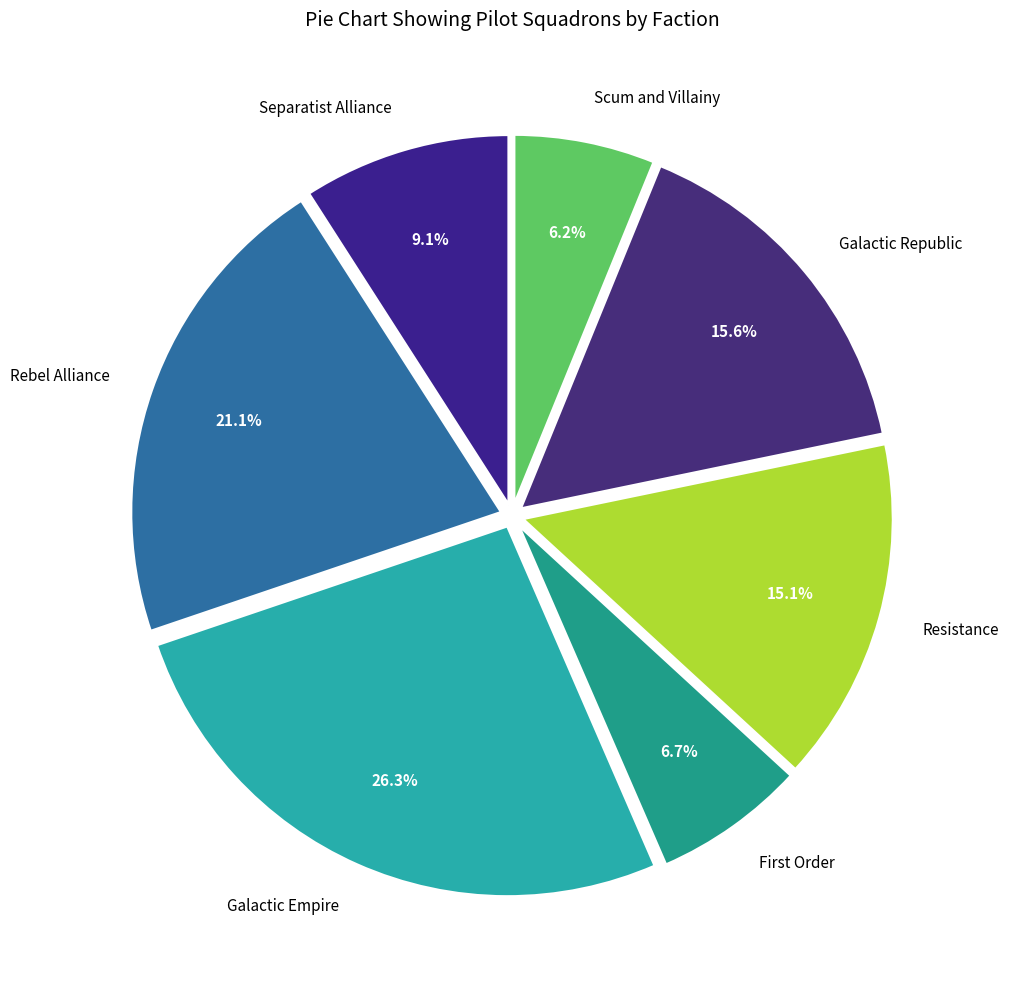

Approximately how many times larger is the value at Separatist Alliance compared to Scum and Villainy?

1.5